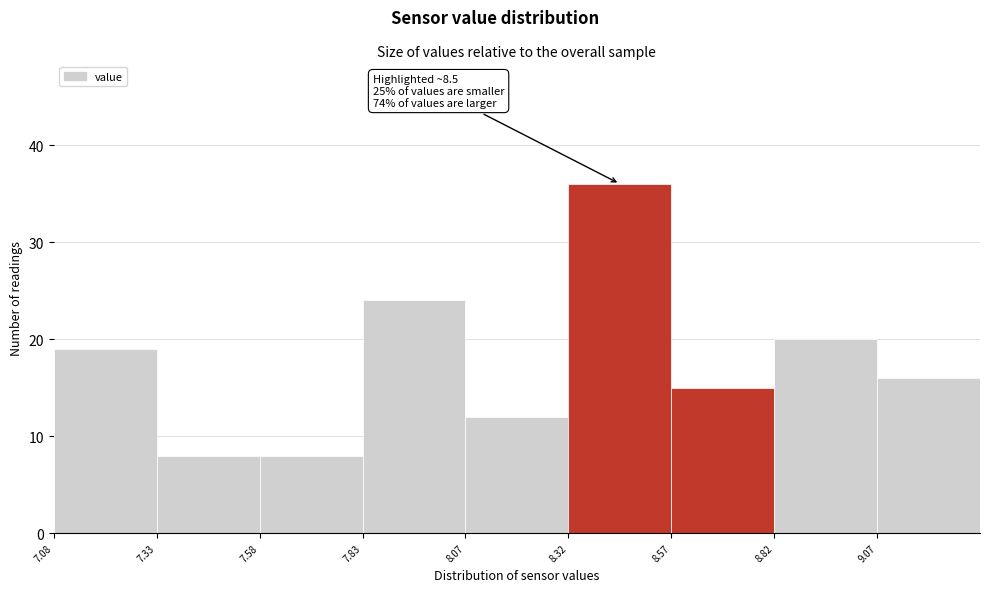

Over which range of the x-axis is the bar tallest?

8.325 to 8.575